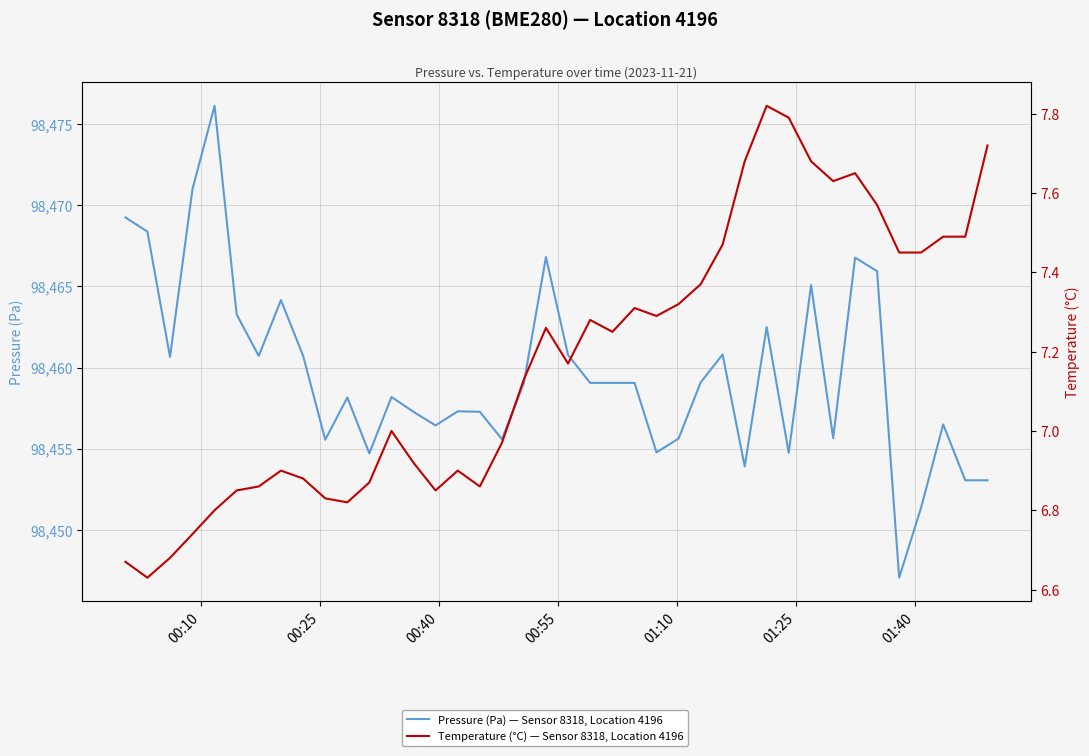

What is the minimum value shown in the chart?

6.6